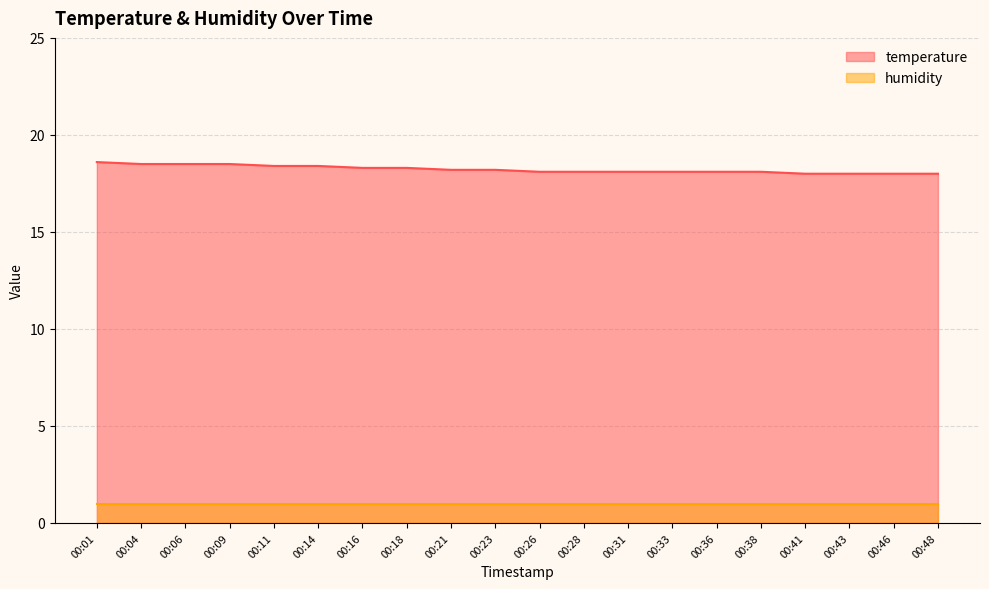

How many data points are above 18?

16